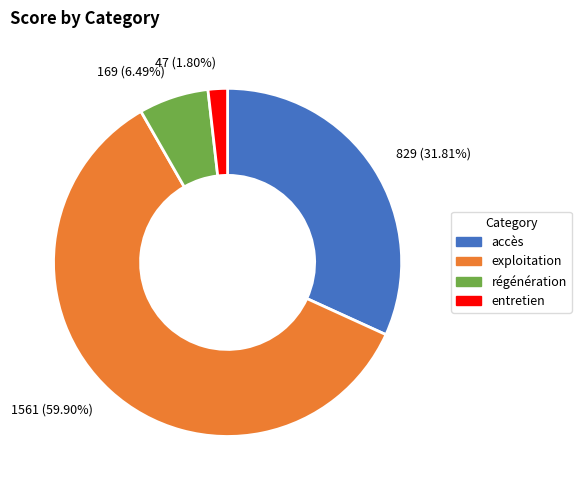

Which has a higher value, 47 (1.80%) or 829 (31.81%)?

829 (31.81%)